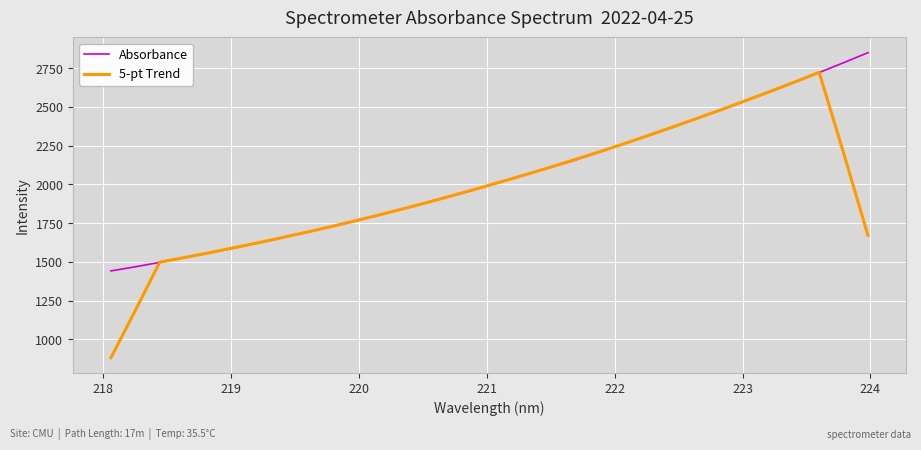

Which series has the widest spread of values?

5-pt Trend